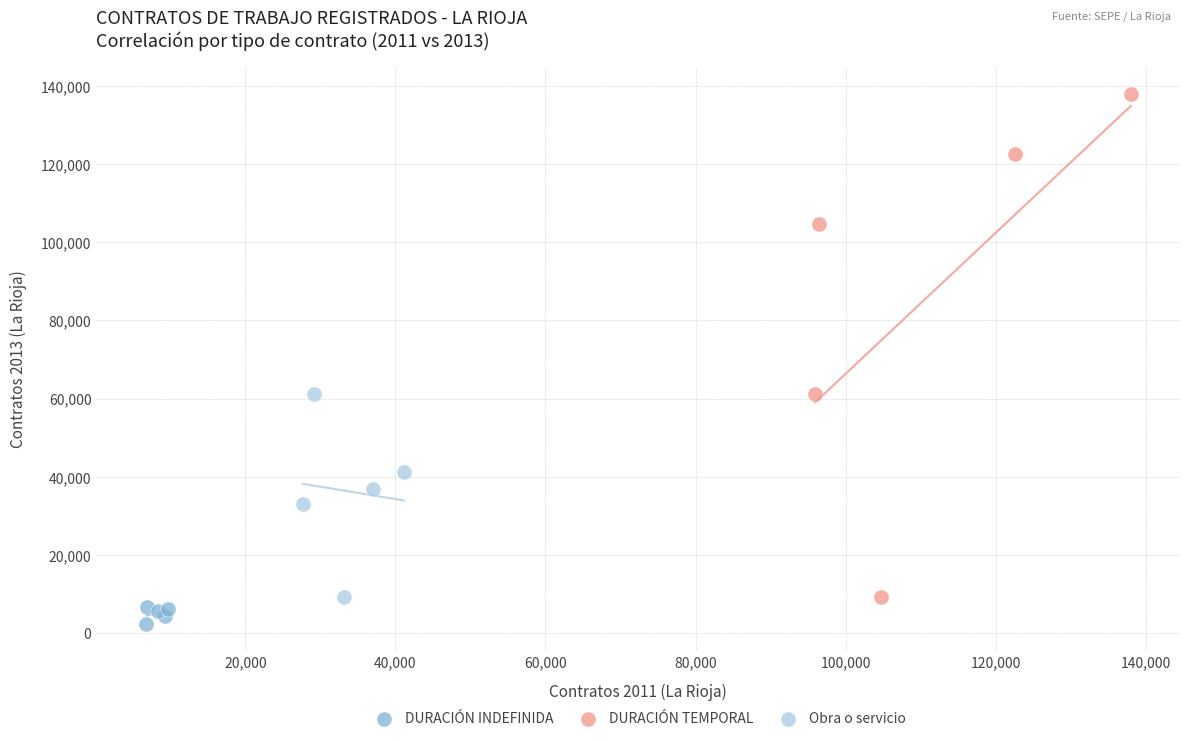

Which series contains the lowest Y value?

DURACIÓN INDEFINIDA